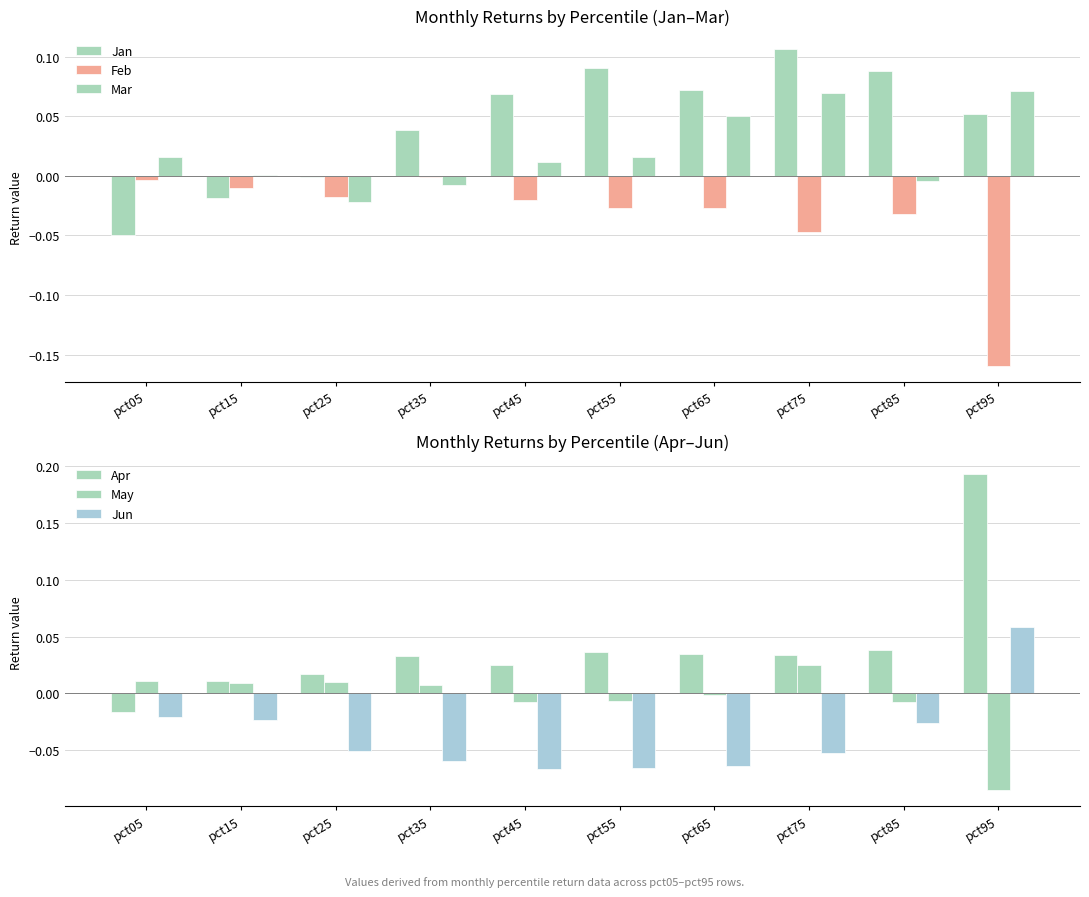

At which label is Mar closest to 0?

pct15